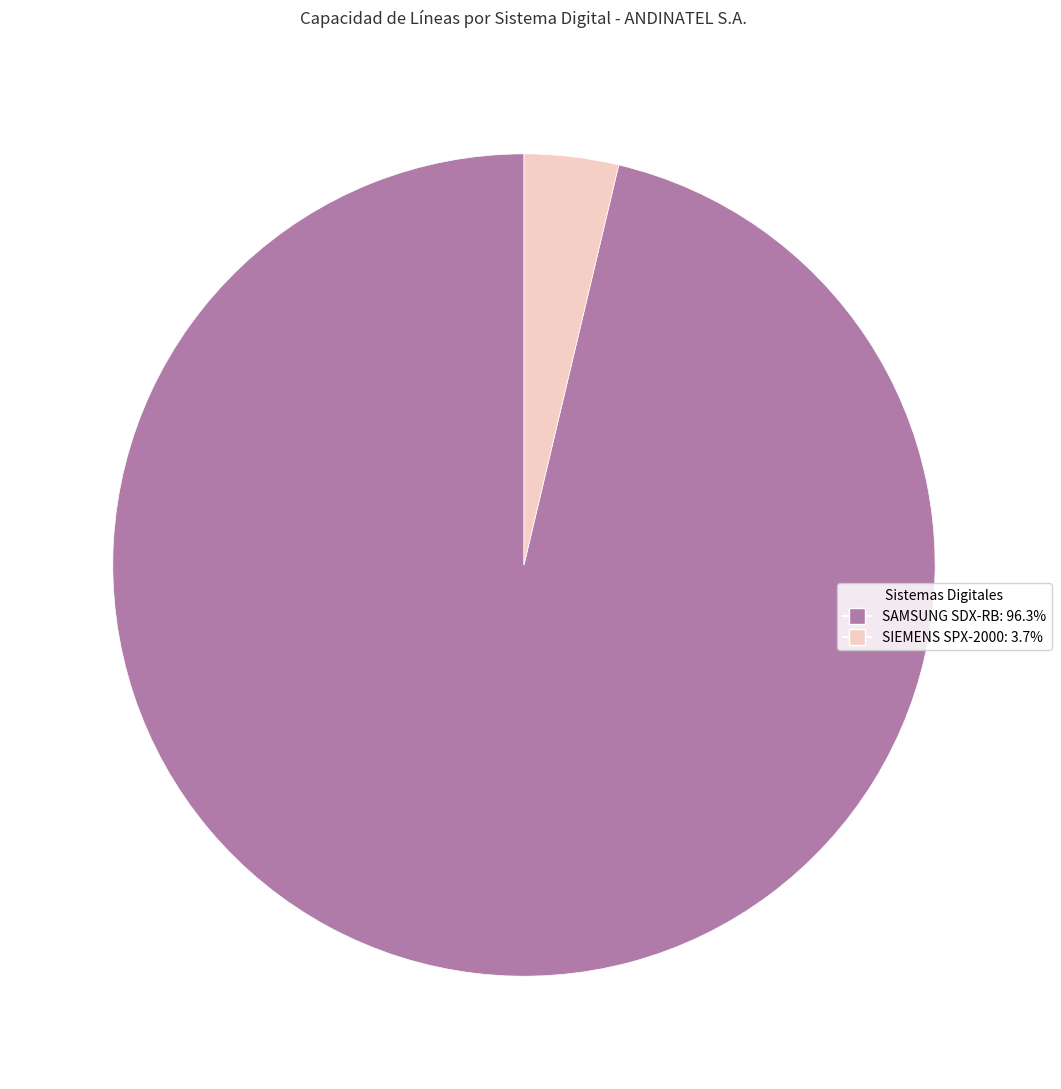

Is it true that SAMSUNG SDX-RB is 82% of the pie?

False